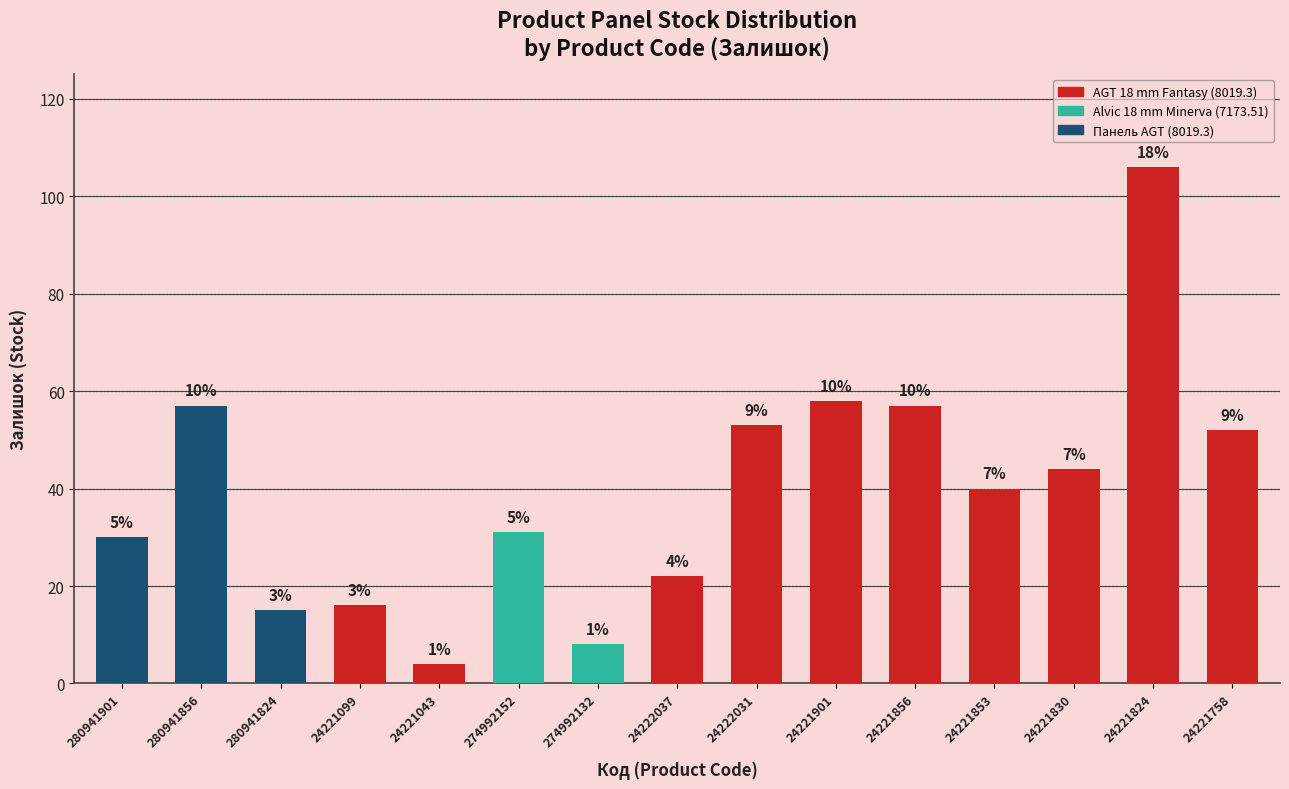

Between 24221758 and 24221043, which is larger?

24221758